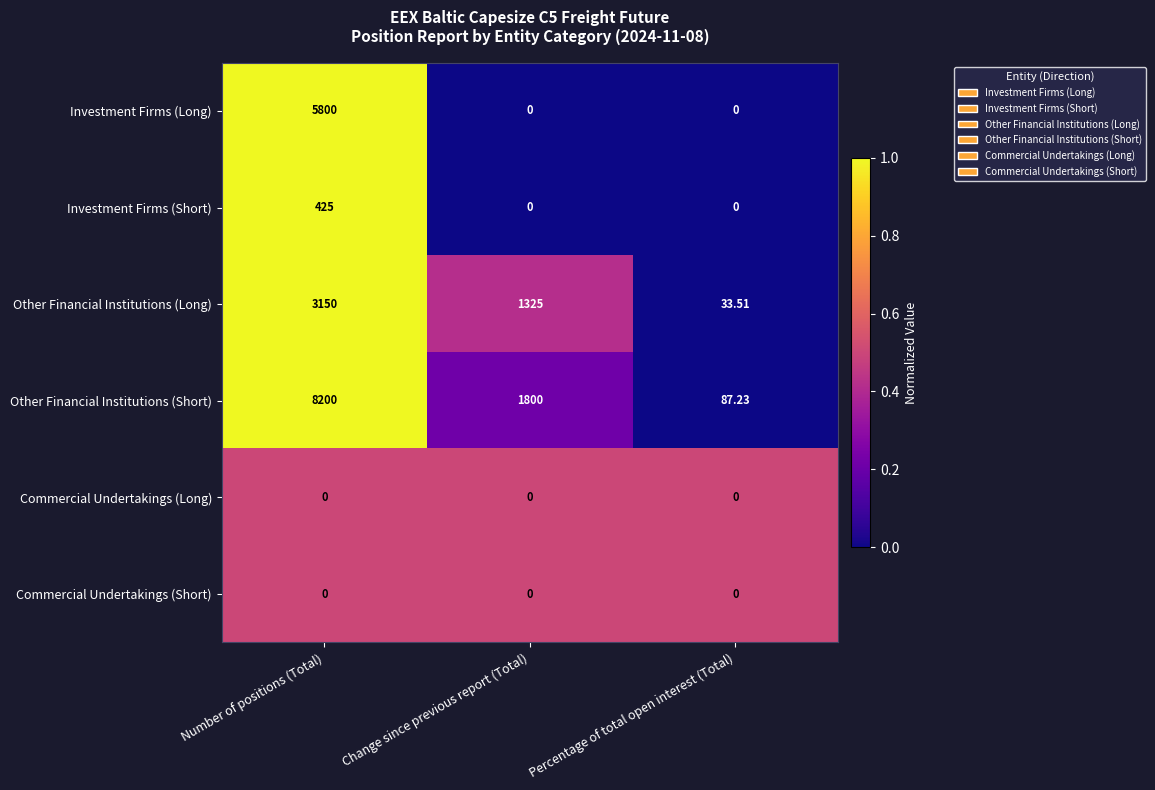

Which series has the largest range (max minus min)?

Other Financial Institutions (Short)